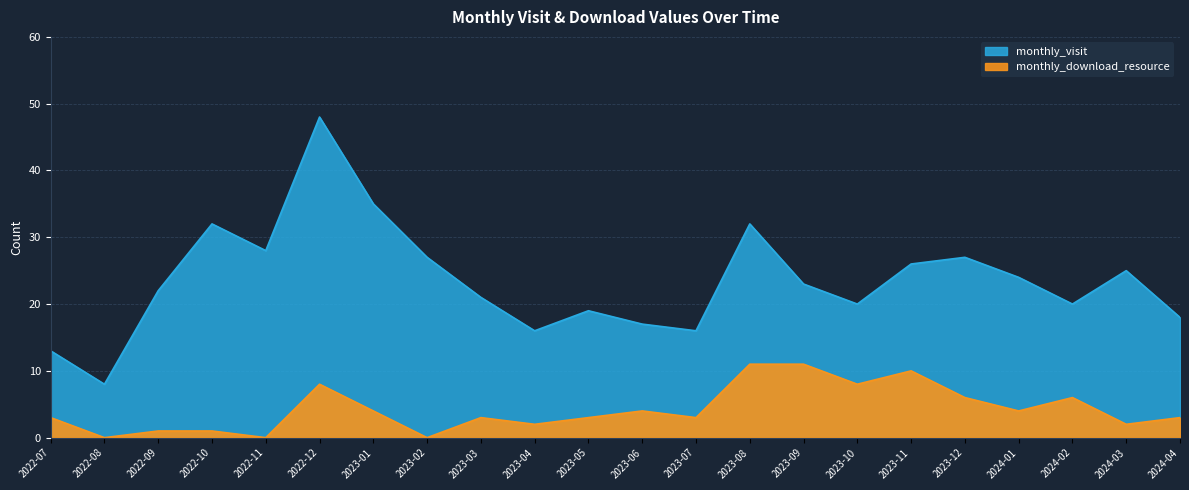

What is the total value across all series at 2023-01?

39